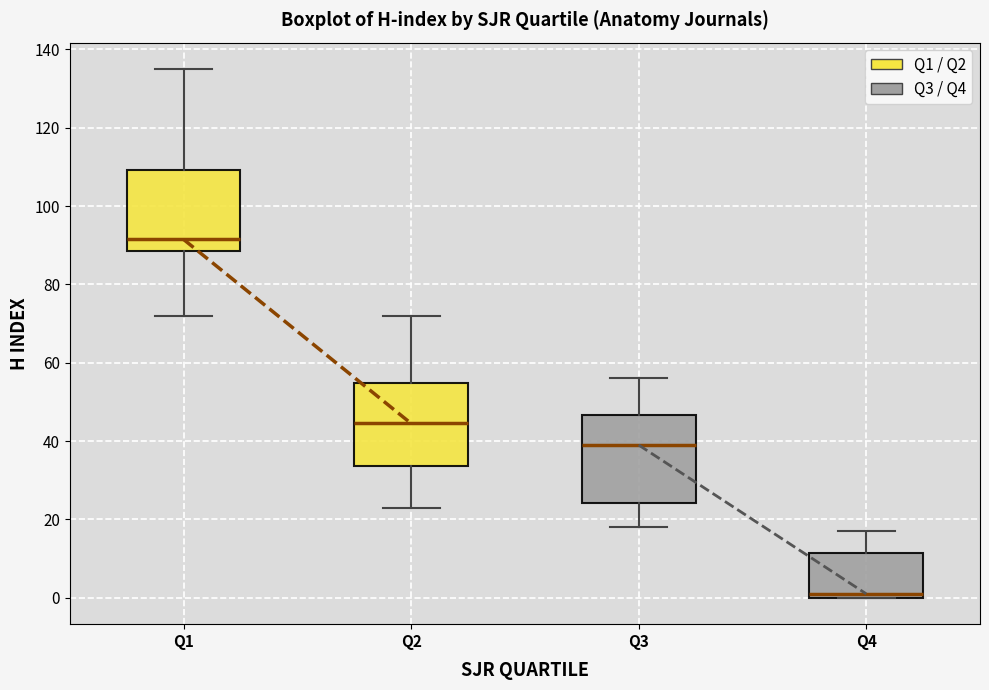

Reading left to right, transcribe this box plot: for each box, give where its median line is, the range the box spans, and where its two whiskers end, as read against the y-axis. The values are not printed on the chart, so give them approximately, as read against the axis.

Q1: median 92, box 88 to 110, whiskers 72 to 136
Q2: median 44, box 34 to 54, whiskers 24 to 72
Q3: median 40, box 24 to 46, whiskers 18 to 56
Q4: median 2, box 0 to 12, whiskers 0 to 18